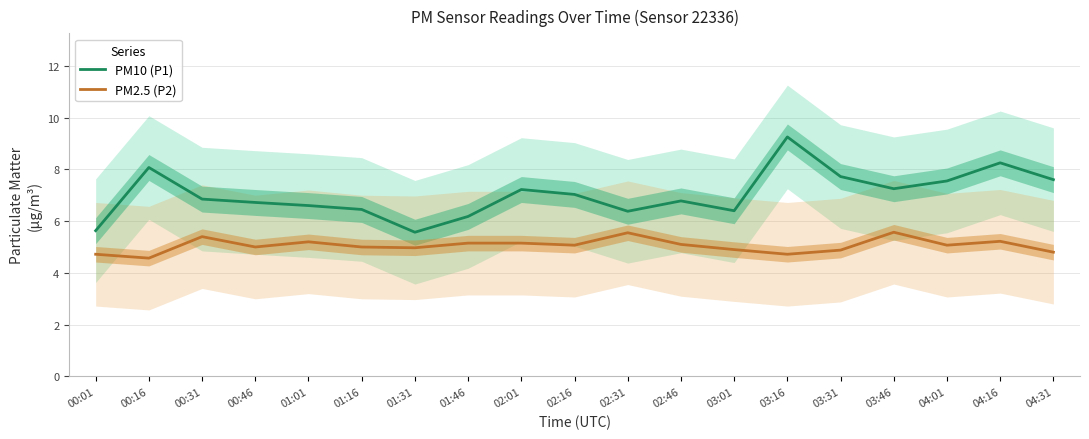

True or false: PM2.5 (P2) and PM10 (P1) cross at least once.

False